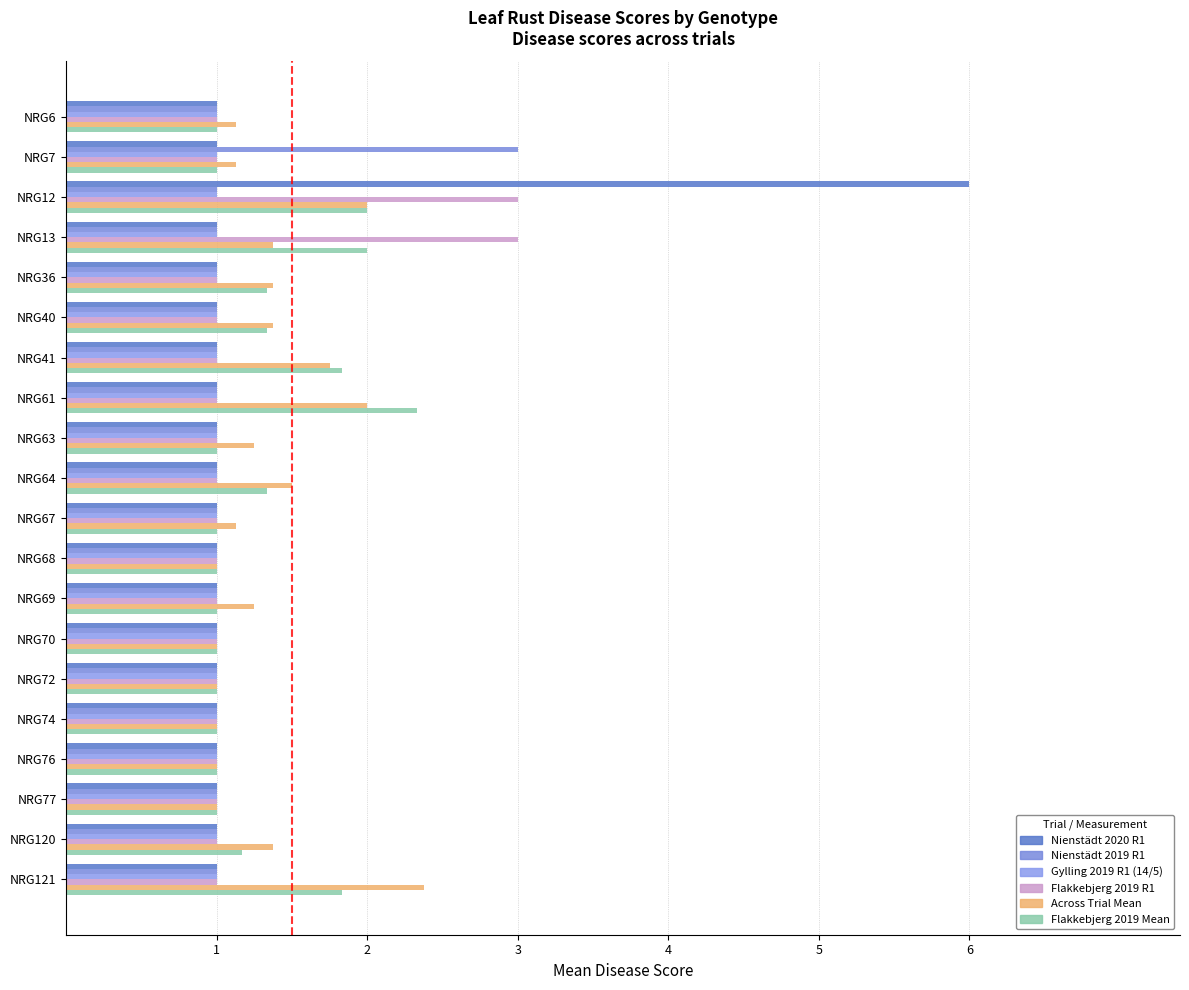

Reading left to right, what are all the values shown in this chart?

Nienstädt 2020 R1: 1.0	1.0	6.0	1.0	1.0	1.0	1.0	1.0	1.0	1.0	1.0	1.0	1.0	1.0	1.0	1.0	1.0	1.0	1.0	1.0
Nienstädt 2019 R1: 1.0	3.0	1.0	1.0	1.0	1.0	1.0	1.0	1.0	1.0	1.0	1.0	1.0	1.0	1.0	1.0	1.0	1.0	1.0	1.0
Gylling 2019 R1 (14/5): 0.1	0.1	0.1	0.1	0.1	0.1	0.1	0.1	0.1	0.1	0.1	0.1	0.1	0.1	0.1	0.1	0.1	0.1	0.1	0.1
Flakkebjerg 2019 R1: 1.0	1.0	3.0	3.0	1.0	1.0	1.0	1.0	1.0	1.0	1.0	1.0	1.0	1.0	1.0	1.0	1.0	1.0	1.0	1.0
Across Trial Mean: 1.1	1.1	2.0	1.4	1.4	1.4	1.8	2.0	1.2	1.5	1.1	1.0	1.2	1.0	1.0	1.0	1.0	1.0	1.4	2.4
Flakkebjerg 2019 Mean: 1.0	1.0	2.0	2.0	1.3	1.3	1.8	2.3	1.0	1.3	1.0	1.0	1.0	1.0	1.0	1.0	1.0	1.0	1.2	1.8